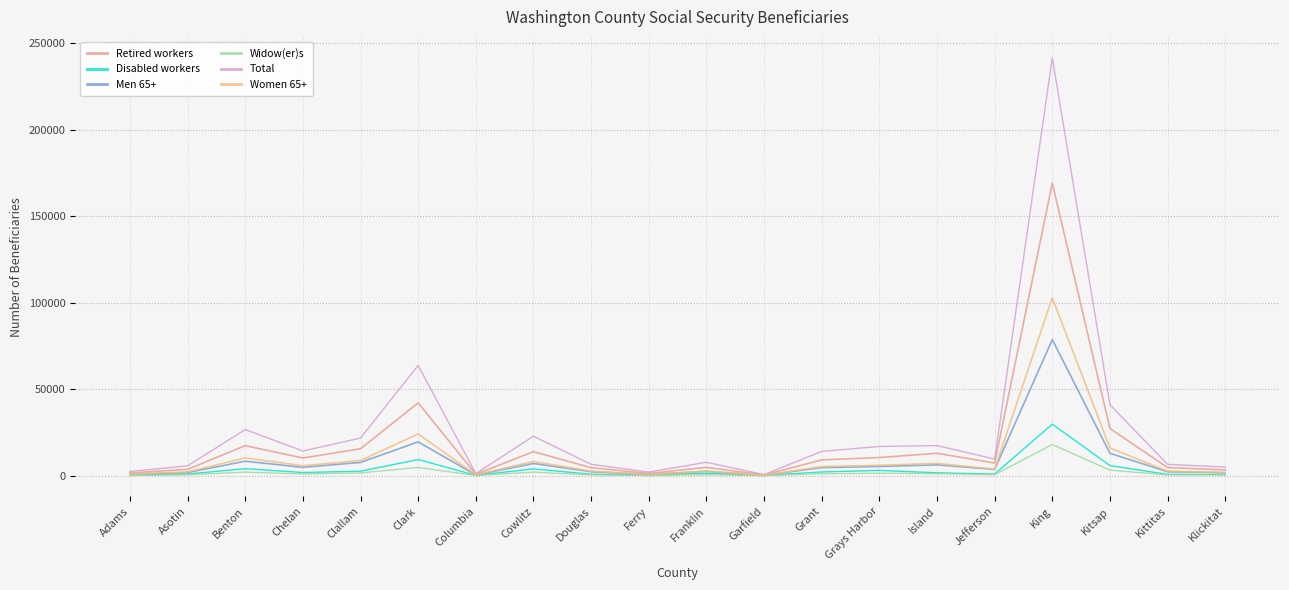

What is the greatest value displayed?

241685